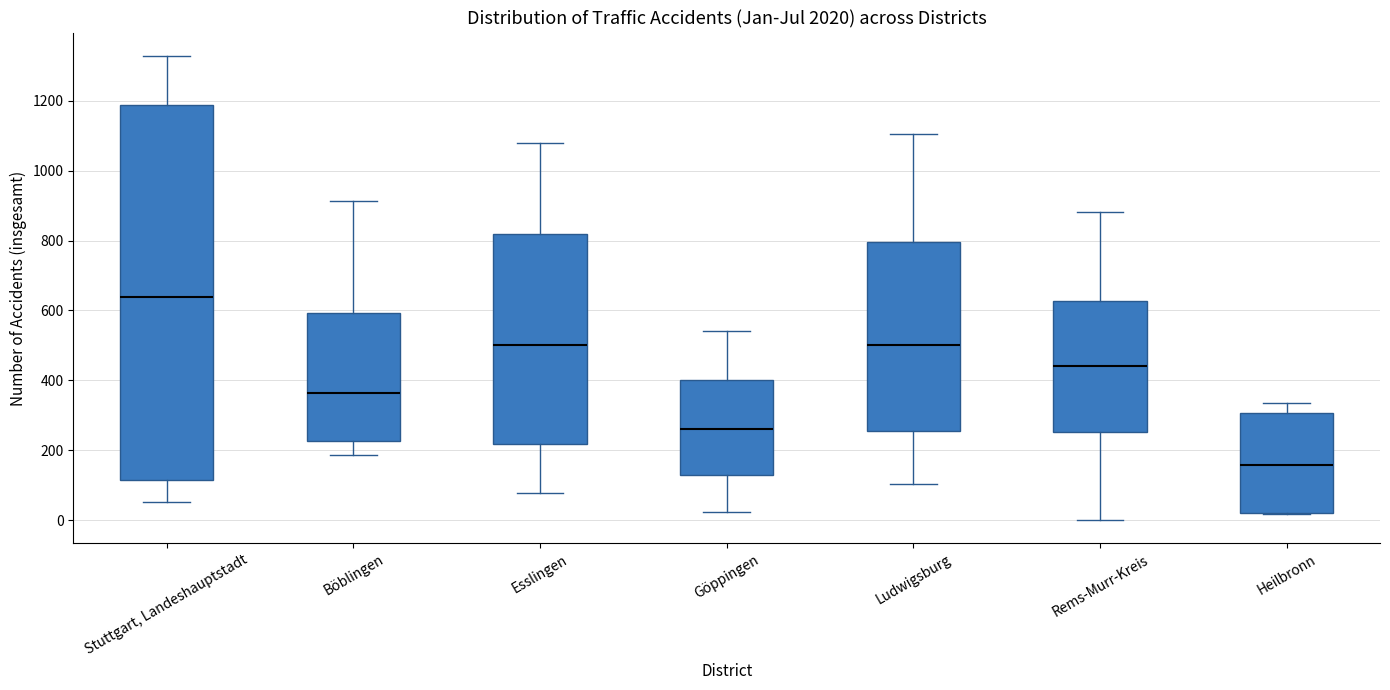

Which box is the tallest, from its lower edge to its upper edge?

Stuttgart, Landeshauptstadt